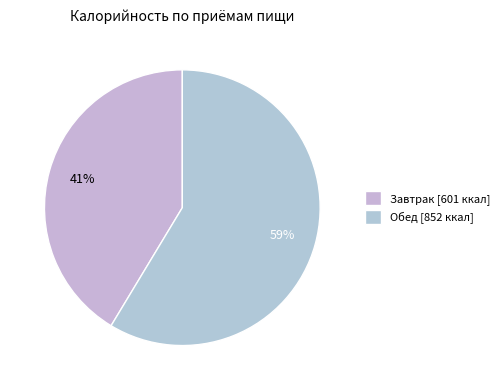

To the nearest percent, what is the difference between the Обед and Завтрак slice percentages?

17%